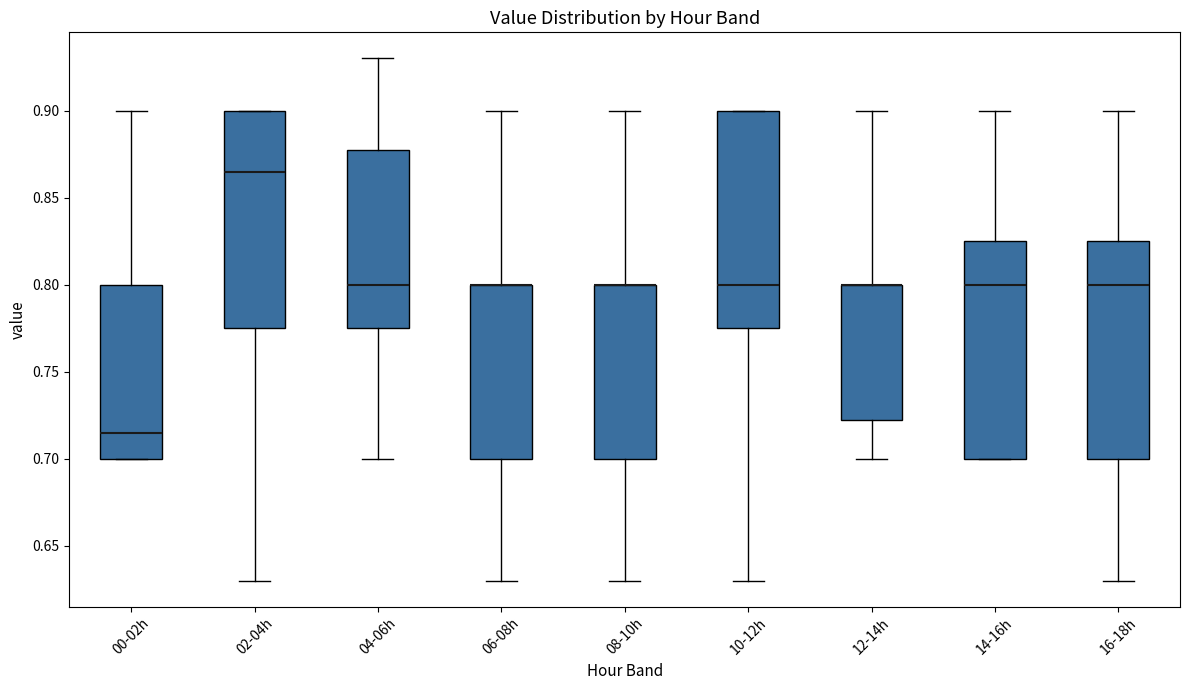

Where does the median line of the box for 14-16h sit on the y-axis? The values are not printed on the chart, so give them approximately, as read against the axis.

0.800